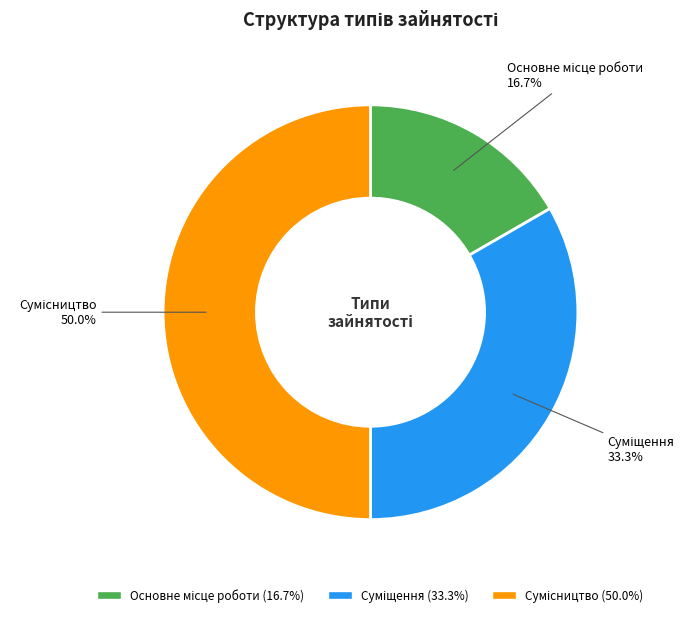

Count the number of slices in the pie.

3